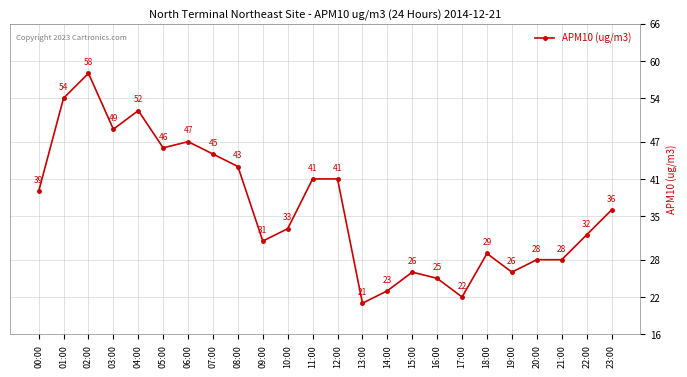

What is the minimum value shown in the chart?

21